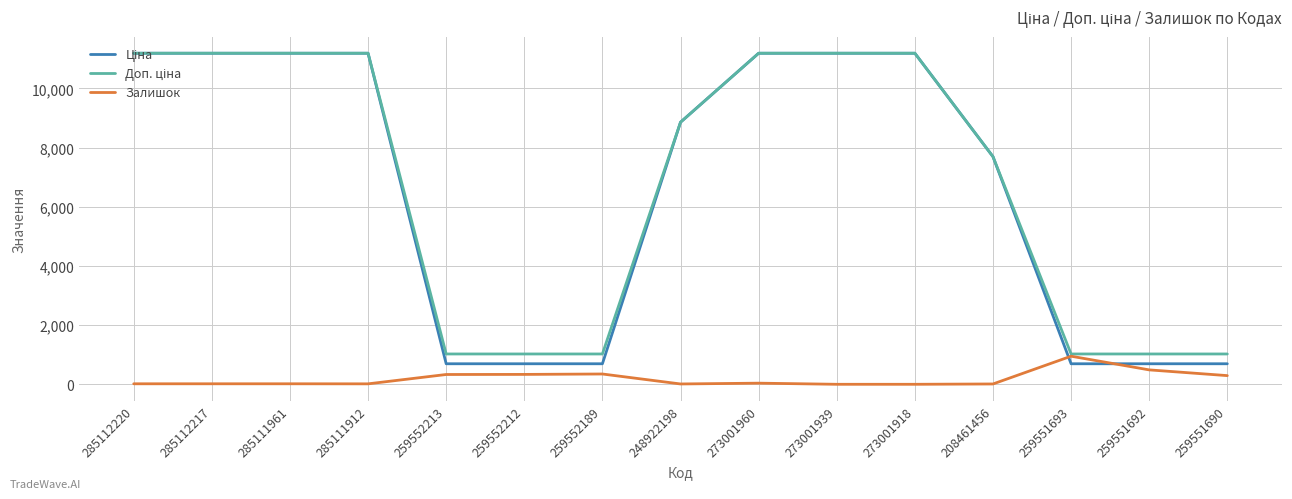

What is the greatest value displayed?

11188.2